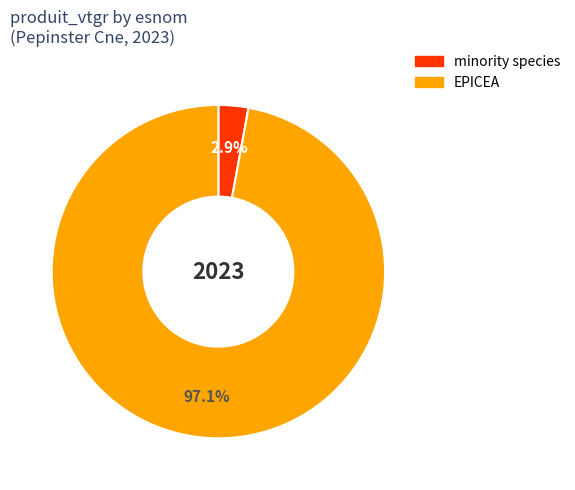

Which slice represents more than half of the pie?

EPICEA